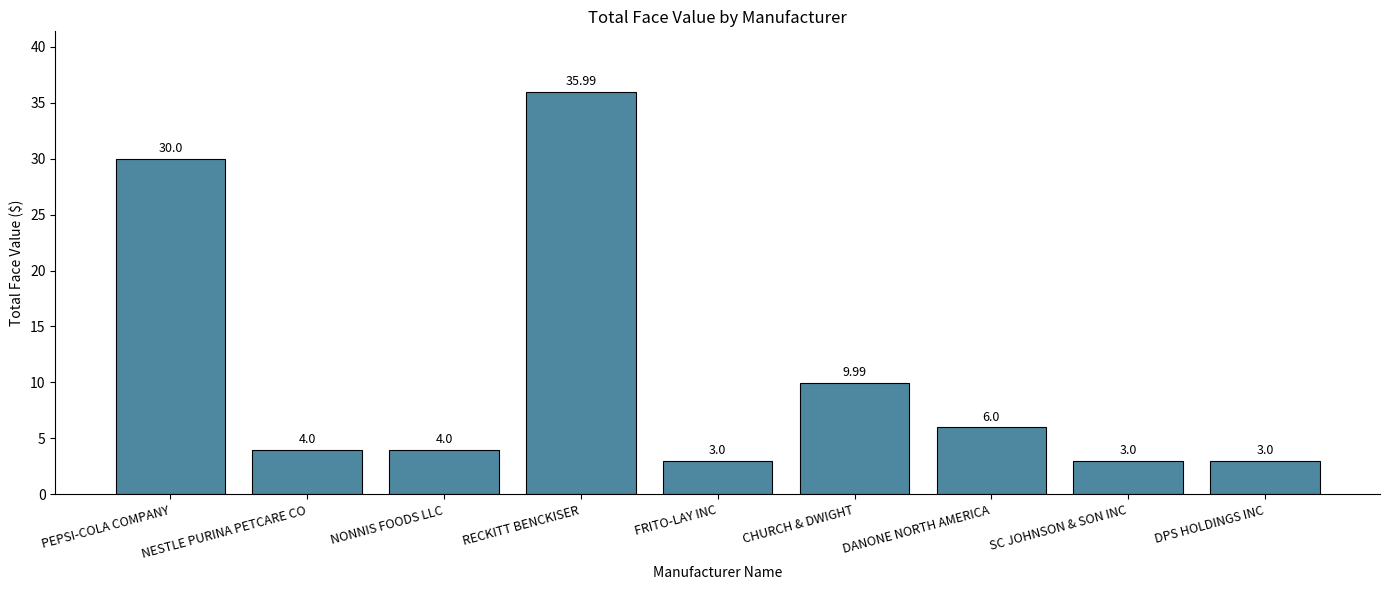

What is the sum of the values at DPS HOLDINGS INC and PEPSI-COLA COMPANY?

33.0